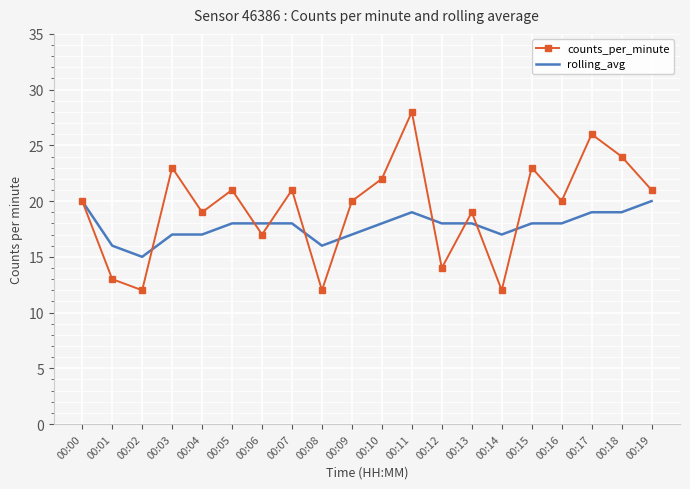

Reading right to left, extract all data points from this chart.

counts_per_minute: 00:19=21	00:18=24	00:17=26	00:16=20	00:15=23	00:14=12	00:13=19	00:12=14	00:11=28	00:10=22	00:09=20	00:08=12	00:07=21	00:06=17	00:05=21	00:04=19	00:03=23	00:02=12	00:01=13	00:00=20
rolling_avg: 00:19=20	00:18=19	00:17=19	00:16=18	00:15=18	00:14=17	00:13=18	00:12=18	00:11=19	00:10=18	00:09=17	00:08=16	00:07=18	00:06=18	00:05=18	00:04=17	00:03=17	00:02=15	00:01=16	00:00=20